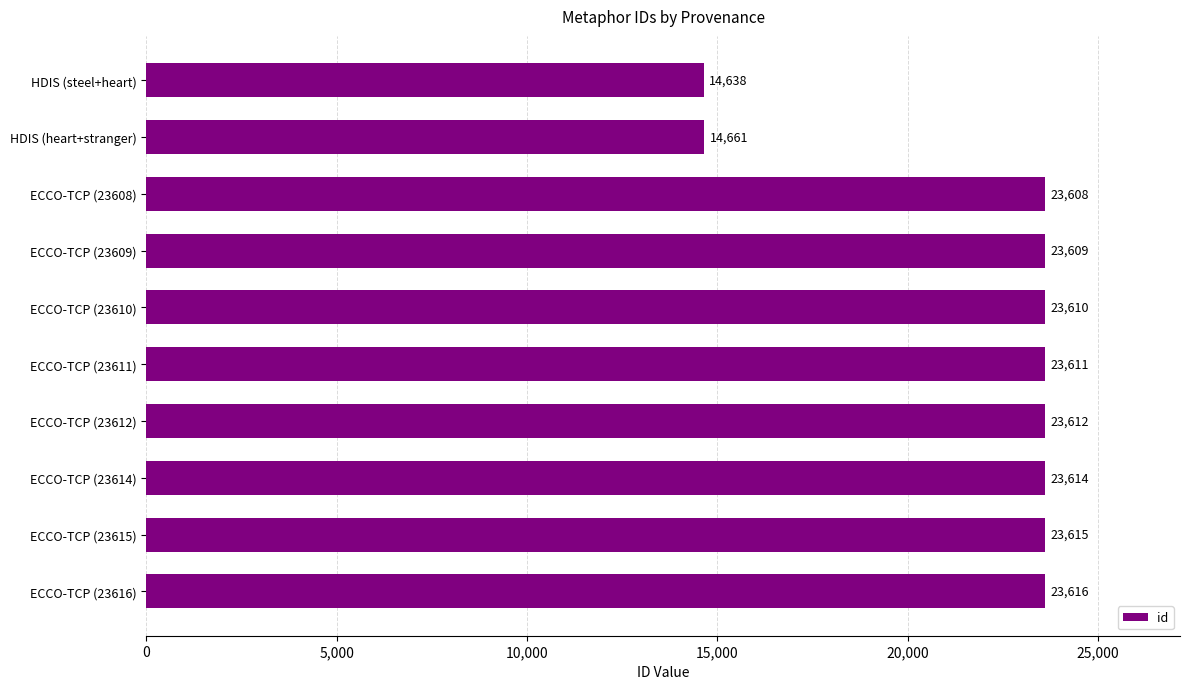

Reading top to bottom, what are all the values shown in this chart?

HDIS (steel+heart)=14638	HDIS (heart+stranger)=14661	ECCO-TCP (23608)=23608	ECCO-TCP (23609)=23609	ECCO-TCP (23610)=23610	ECCO-TCP (23611)=23611	ECCO-TCP (23612)=23612	ECCO-TCP (23614)=23614	ECCO-TCP (23615)=23615	ECCO-TCP (23616)=23616